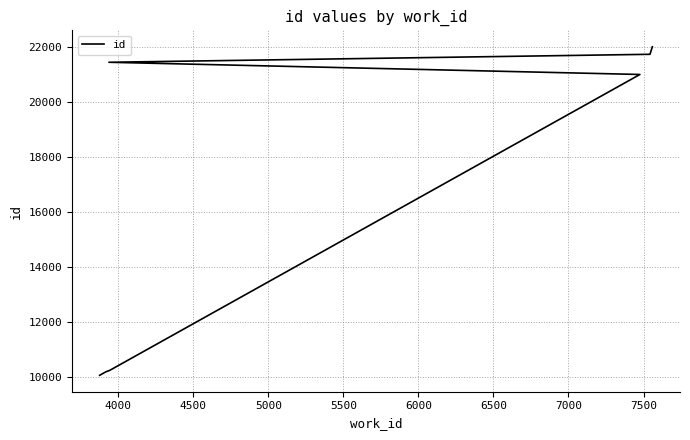

Count the number of values greater than 20984.

3